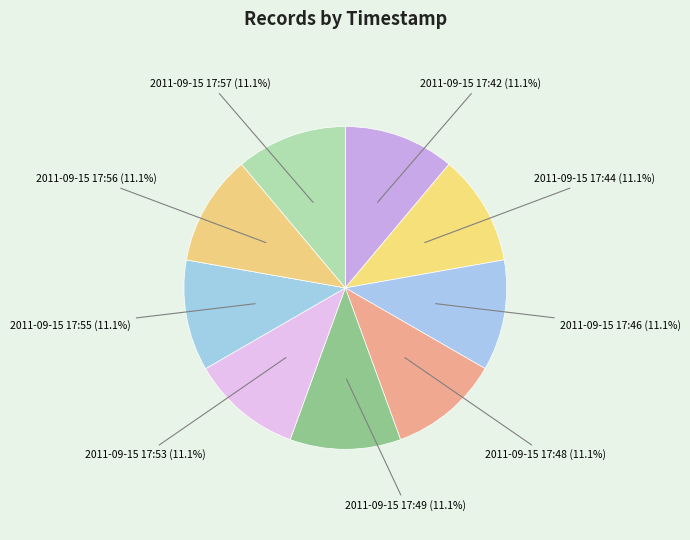

Combined, what portion of the pie is 2011-09-15 17:46 and 2011-09-15 17:57?

22.2%